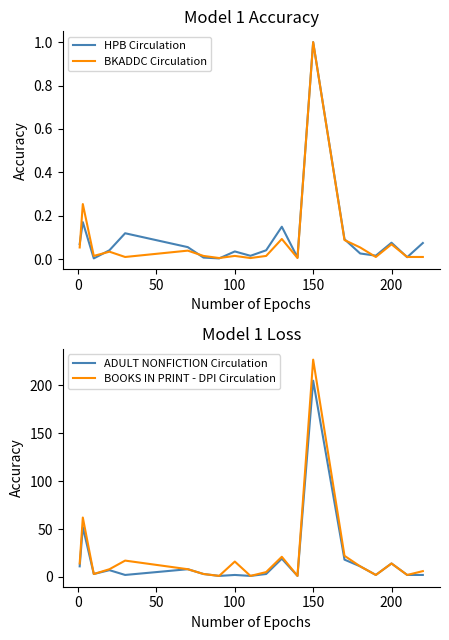

How many interior local valleys does the BKADDC Circulation series have?

6